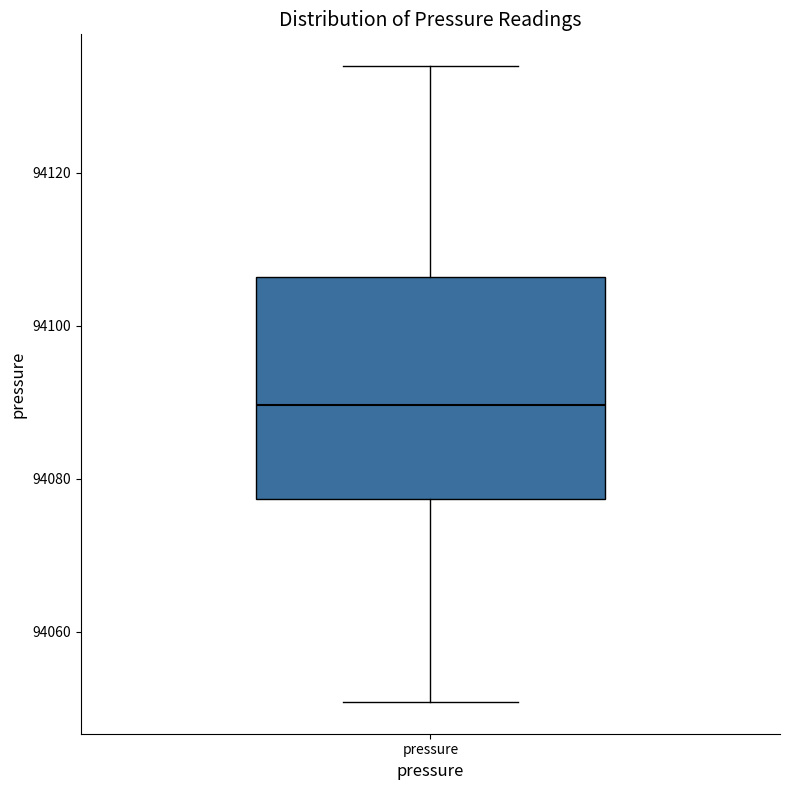

Where is the lower edge of the box for pressure on the y-axis? The values are not printed on the chart, so give them approximately, as read against the axis.

94078